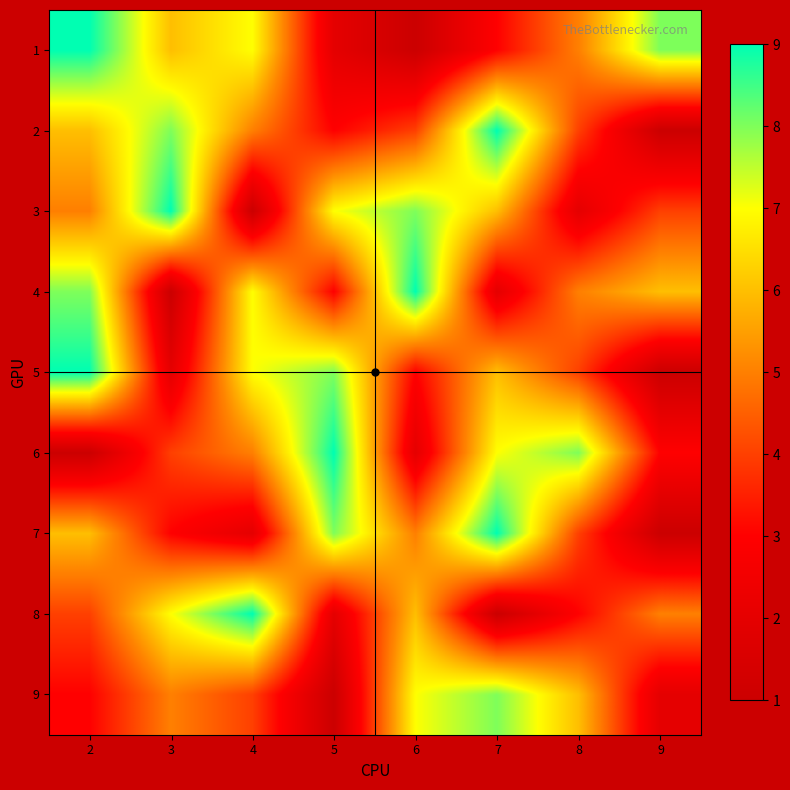

At which category does the chart reach its minimum across all series?

6